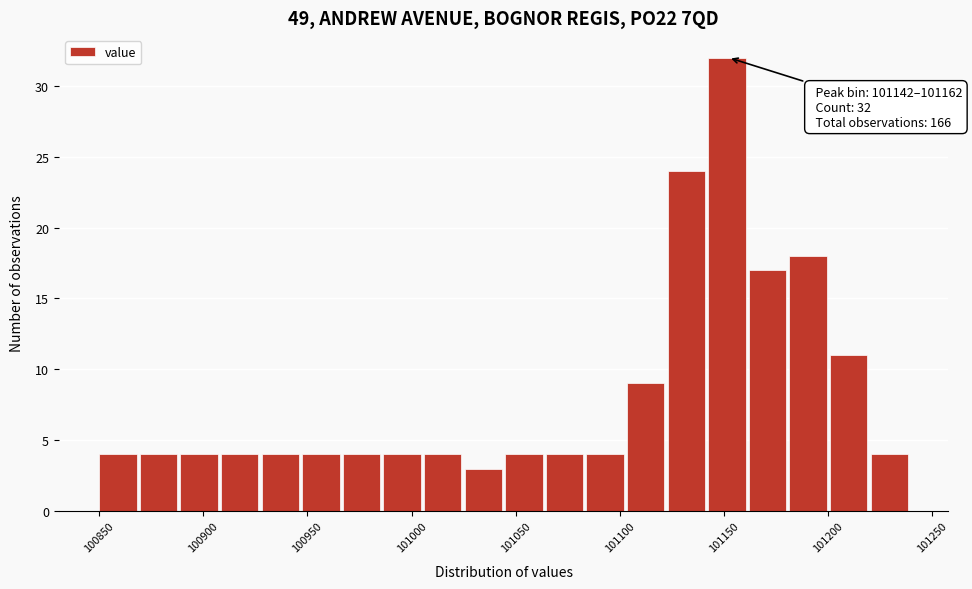

Read against the x-axis, roughly where is the centre of the tallest bar?

101150